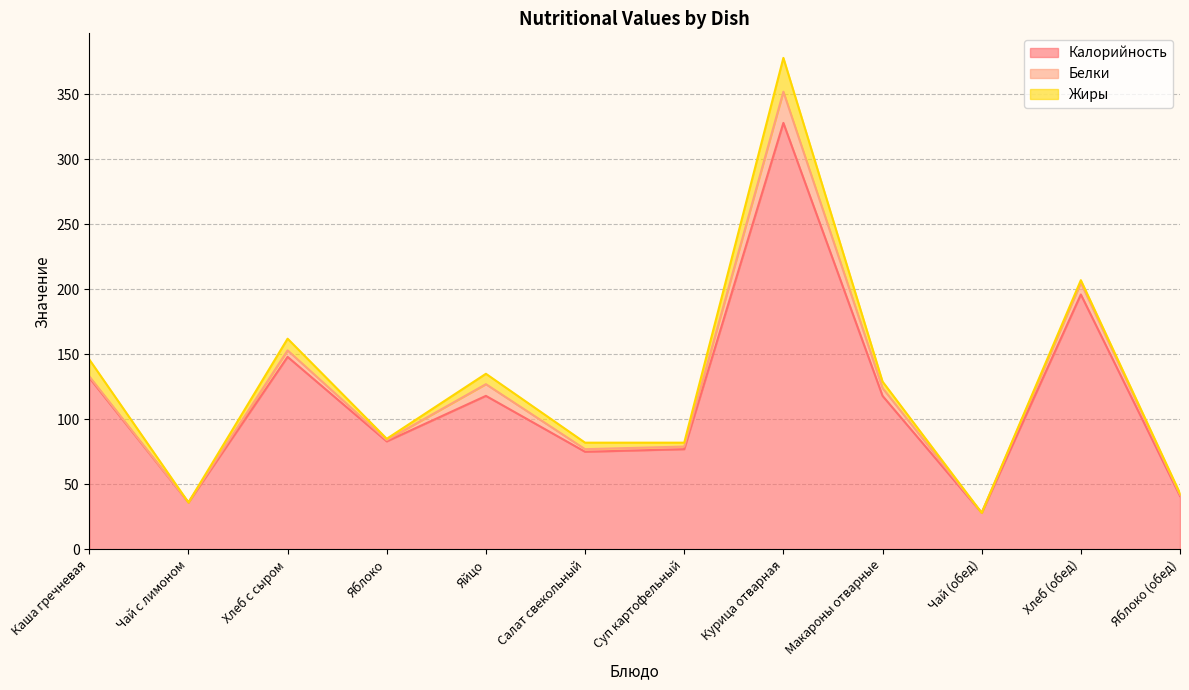

True or false: Калорийность and Белки cross at least once.

False